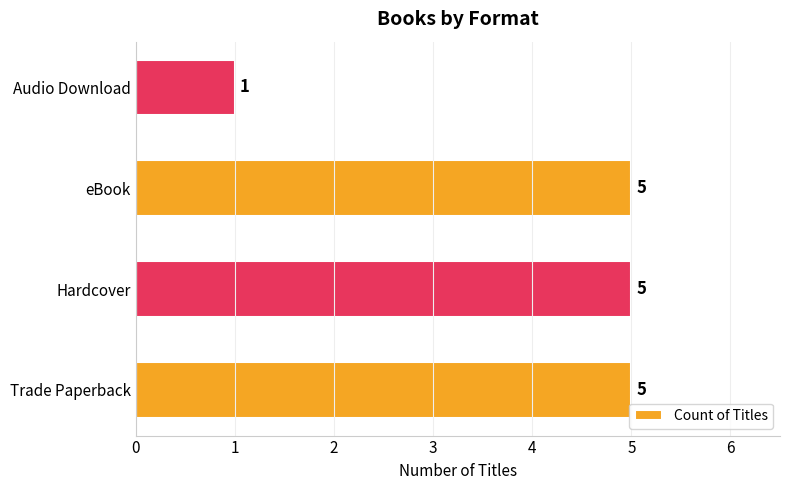

Reading bottom to top, what are all the values shown in this chart?

Trade Paperback=5	Hardcover=5	eBook=5	Audio Download=1